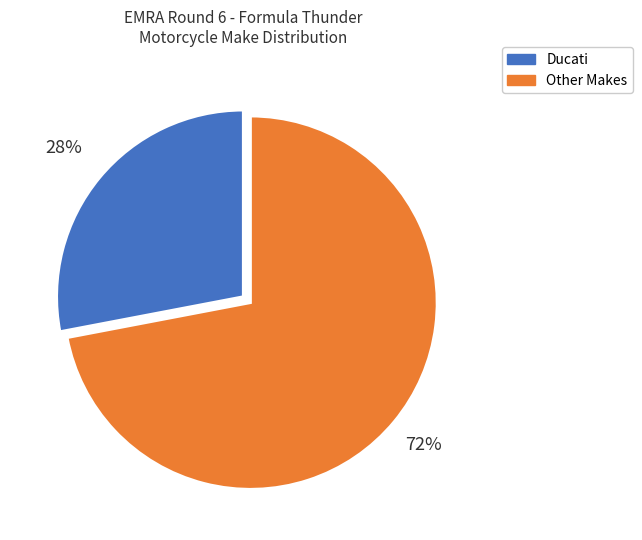

Is there a majority slice in this chart?

Yes